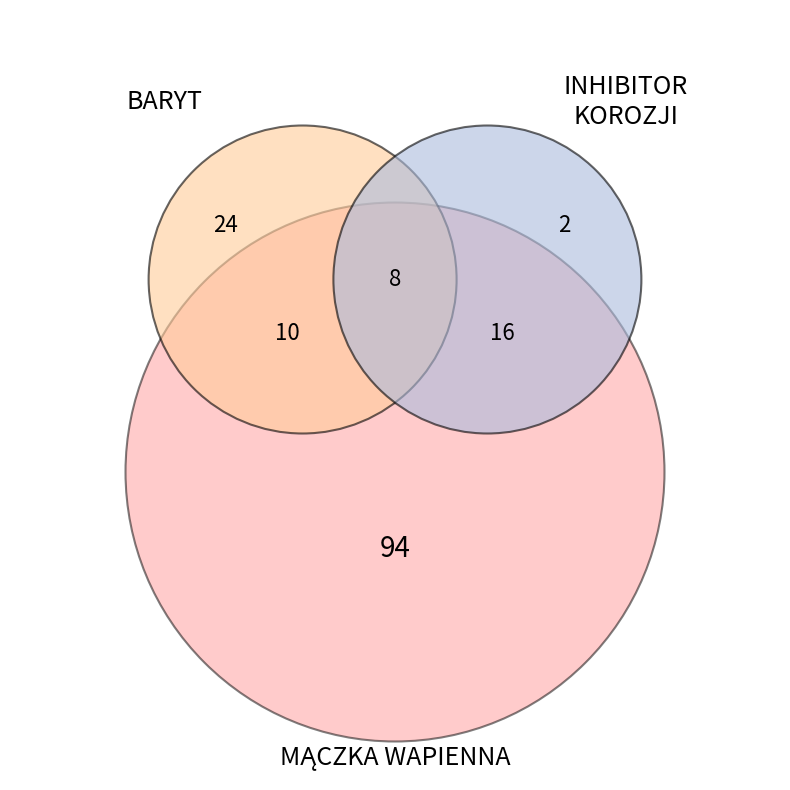

Do B and B together represent more than half of the pie?

No